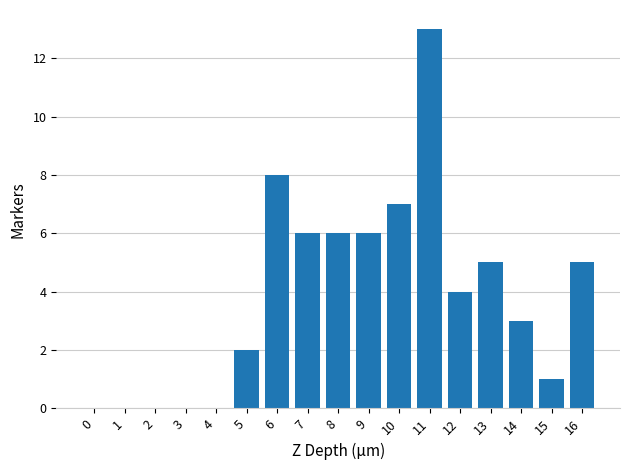

Reading right to left, what are all the values shown in this chart?

16=5	15=1	14=3	13=5	12=4	11=13	10=7	9=6	8=6	7=6	6=8	5=2	4=0	3=0	2=0	1=0	0=0